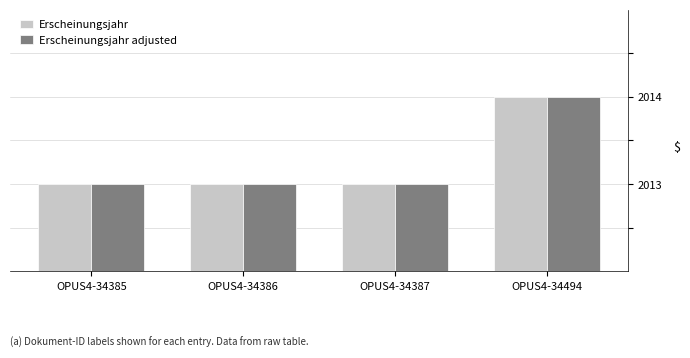

What is the total value across all series at OPUS4-34385?

4026